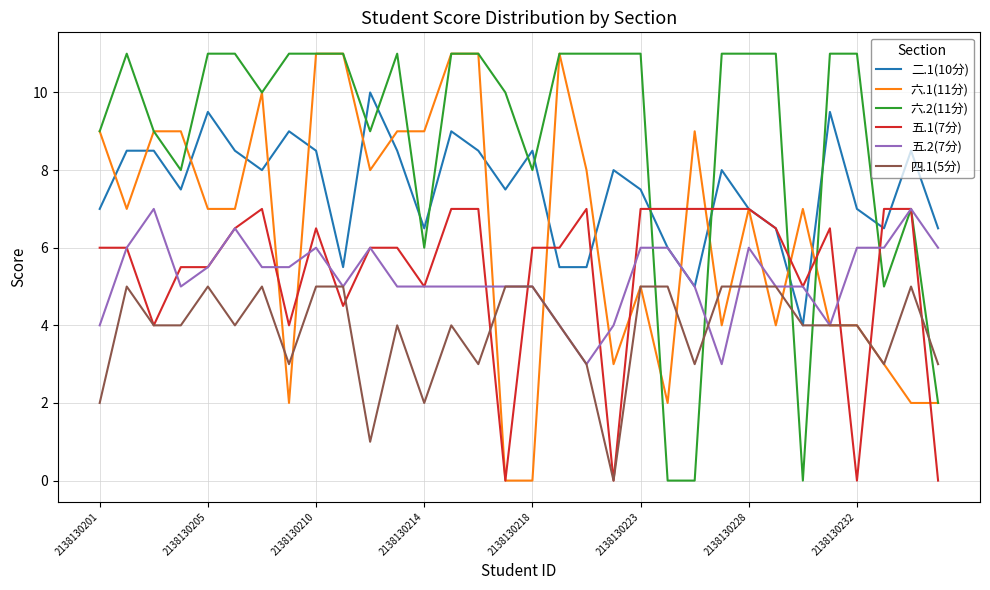

What is the minimum value for 五.2(7分)?

3.0